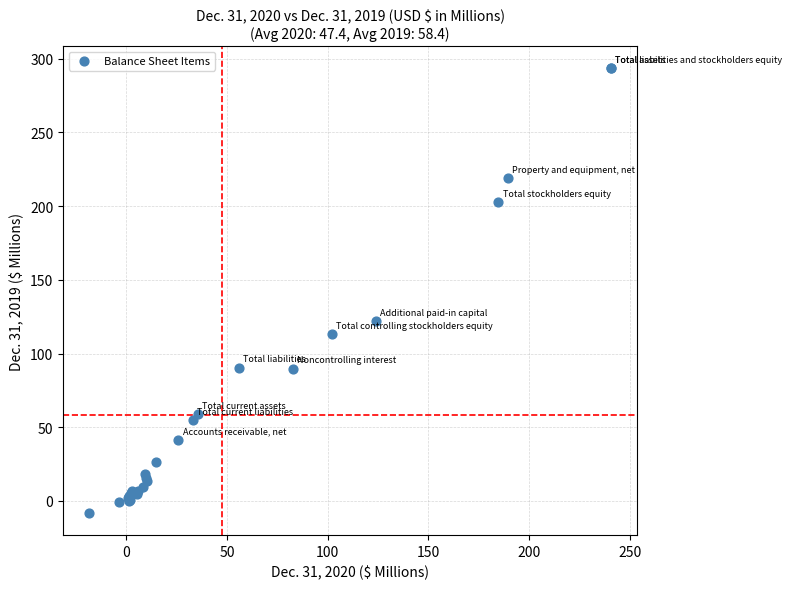

What Y value in the scatter plot is closest to 142?

121.8